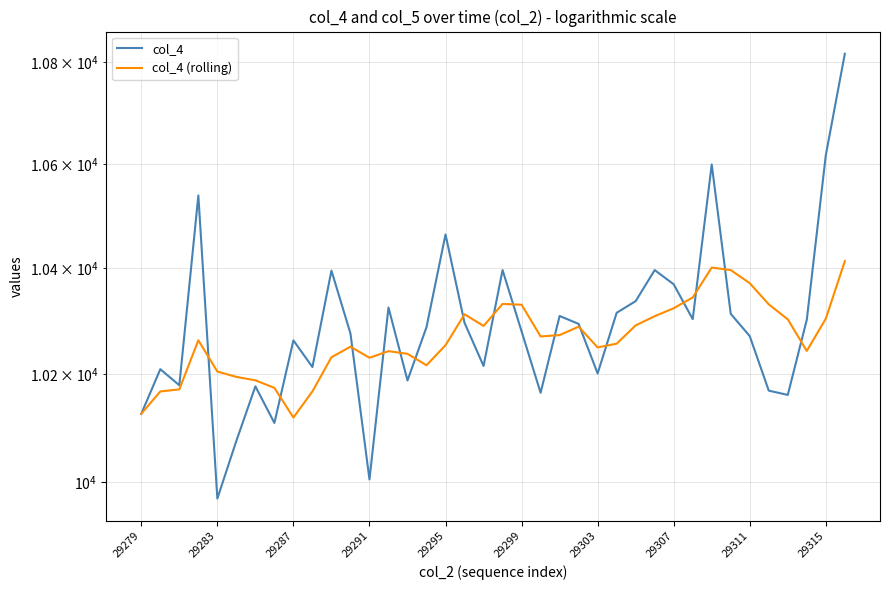

The value of col_4 (rolling) at 30 is 10400.8. True or false?

True